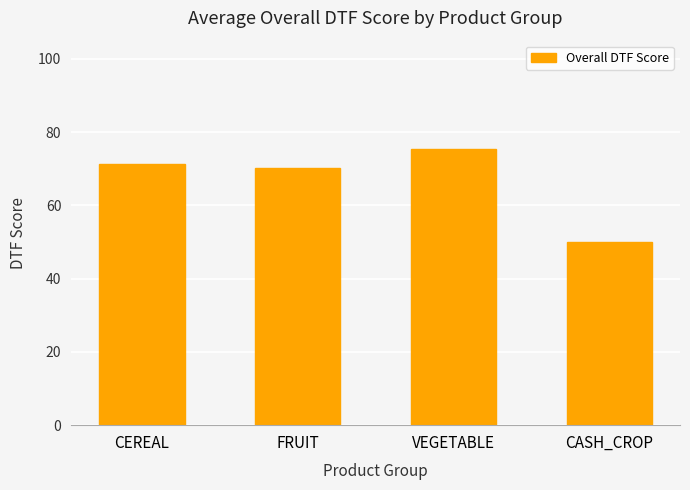

Does the chart contain any negative values?

No